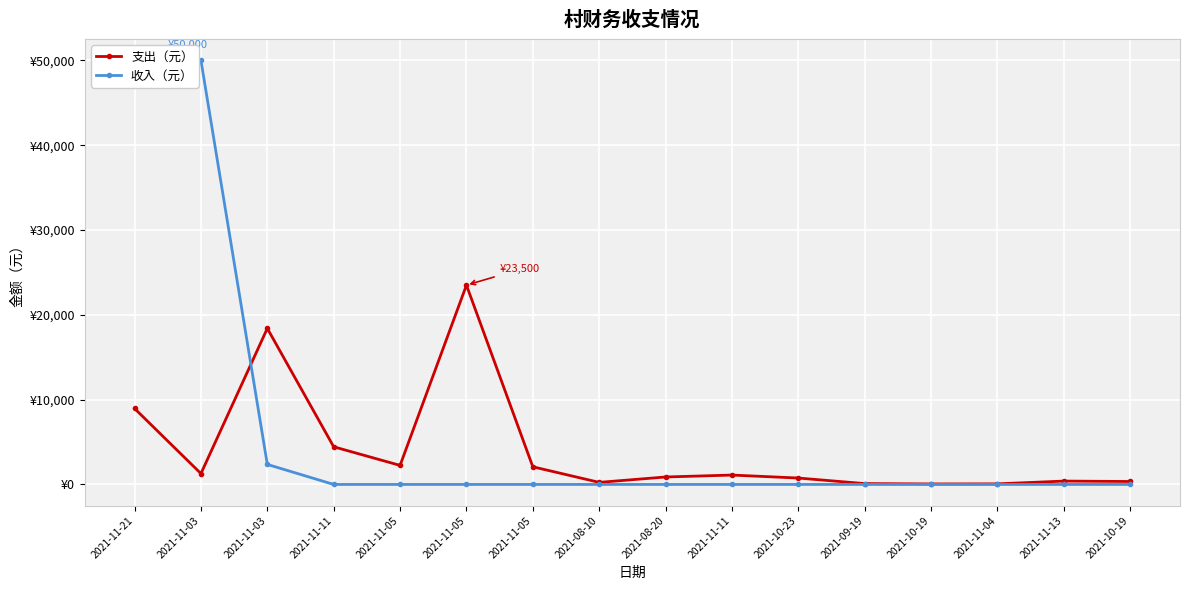

At which category is the sum across all series the highest?

2021-11-21